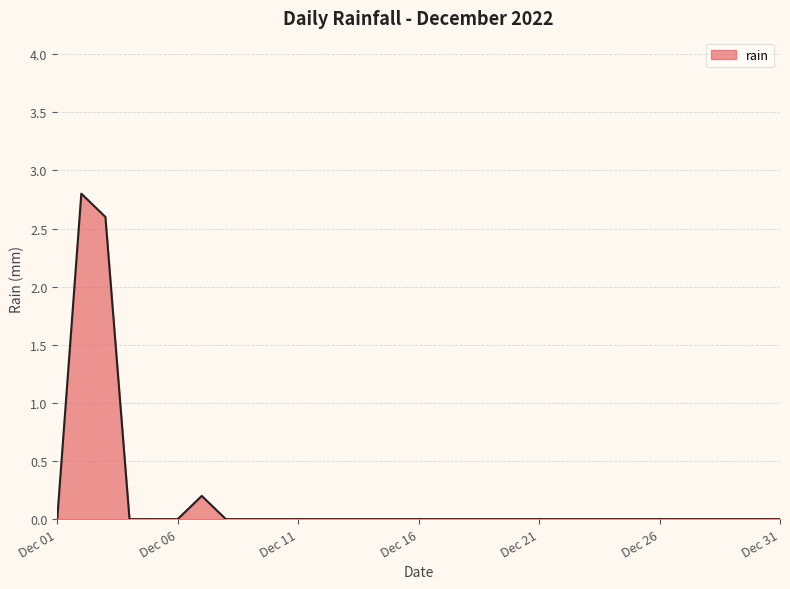

What is the difference between the maximum and minimum values?

2.8